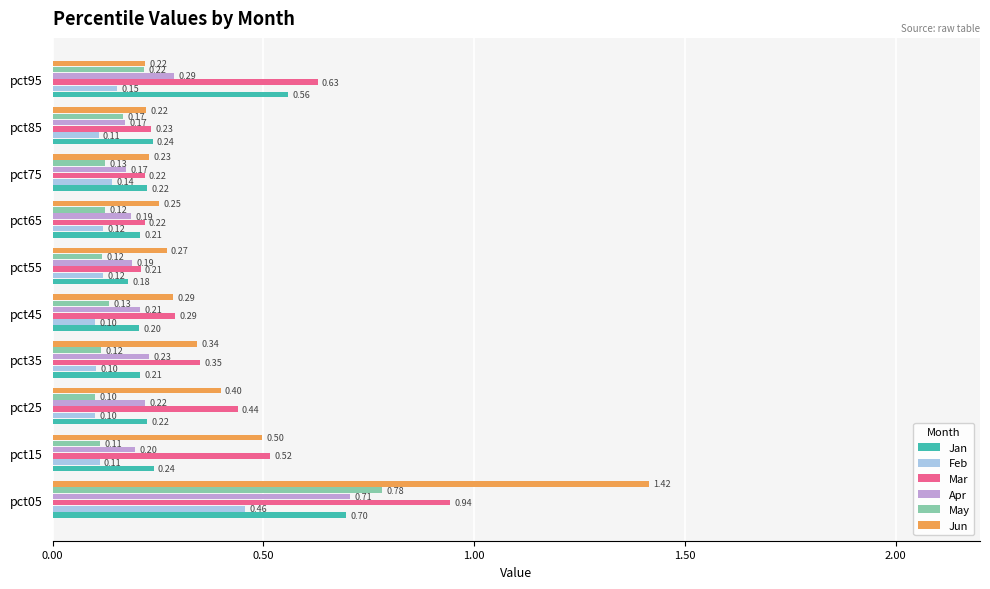

Which series has the widest spread of values?

Jun